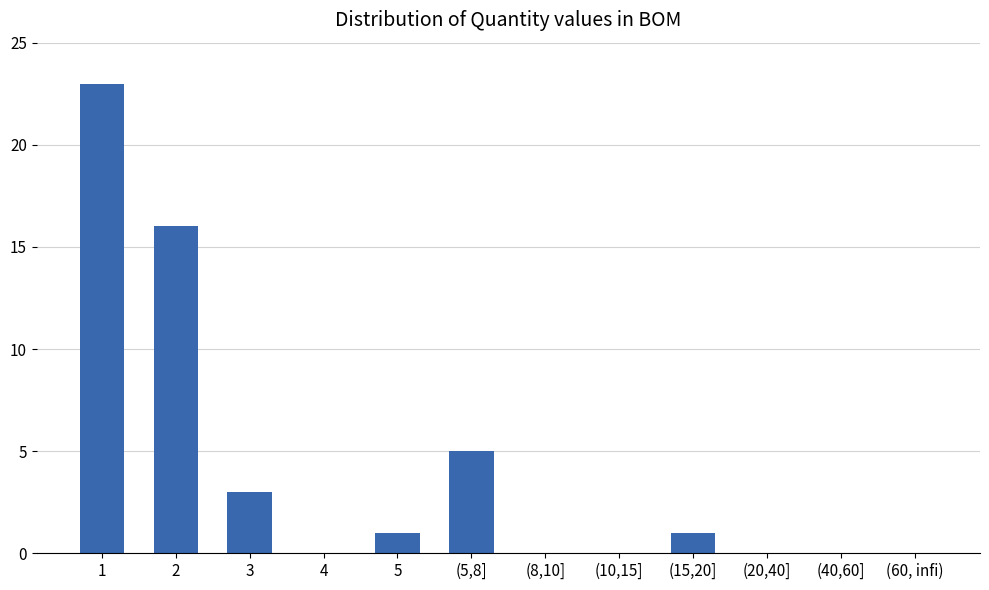

Reading left to right, list all the values displayed in this chart.

1=23	2=16	3=3	4=0	5=1	(5,8]=5	(8,10]=0	(10,15]=0	(15,20]=1	(20,40]=0	(40,60]=0	(60, infi)=0